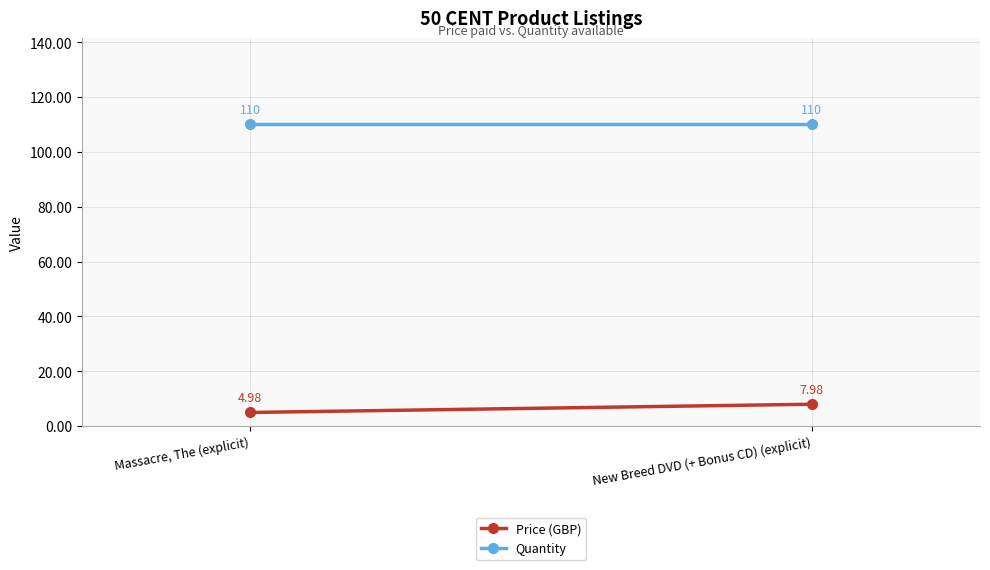

What is the label of the 2nd point from the left?

New Breed DVD (+ Bonus CD) (explicit)